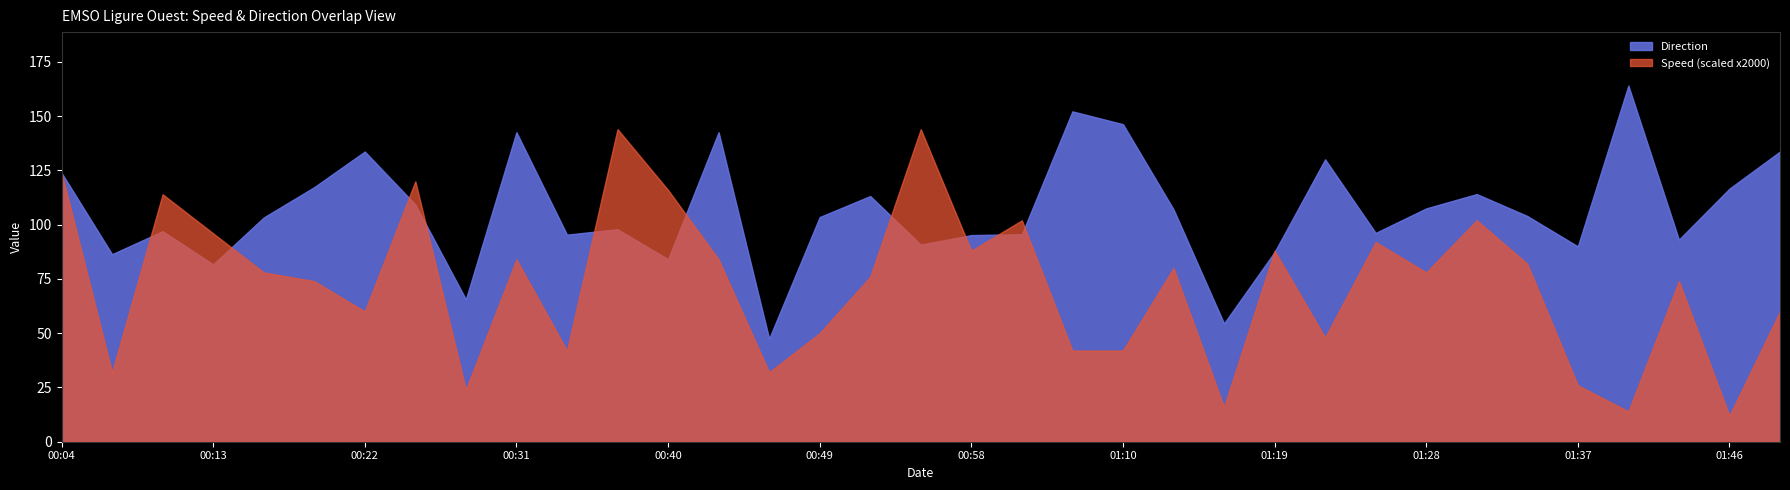

Is it true that Direction equals 133.7 at 2022-05-08T00:22:03?

True